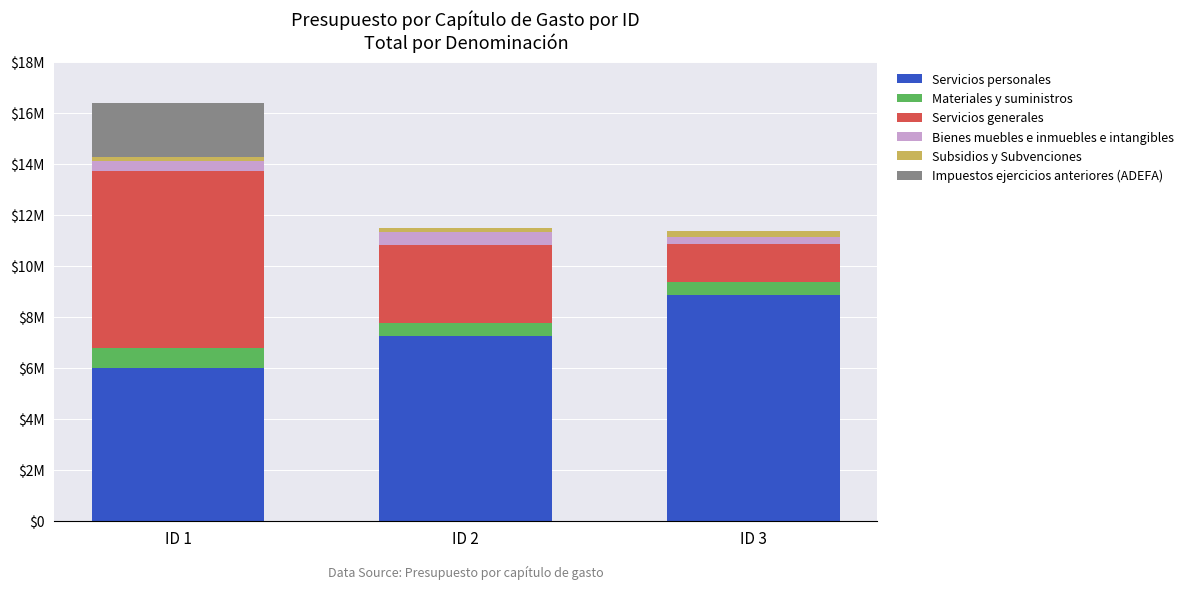

The Servicios generales series shows 3069742.5 at ID 2. True or false?

True